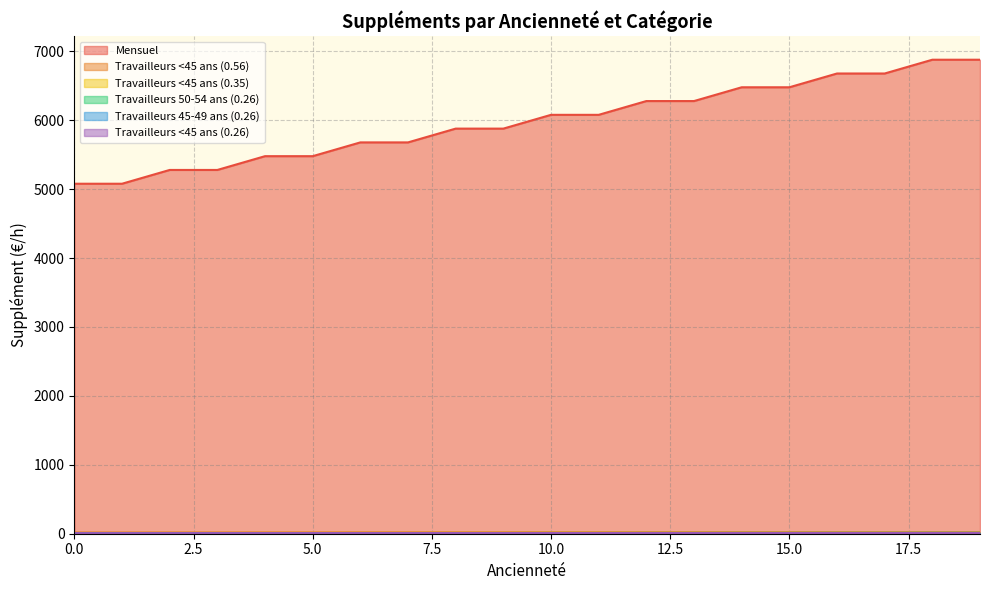

What is the minimum value for Travailleurs 50-54 ans (0.26)?

9.0